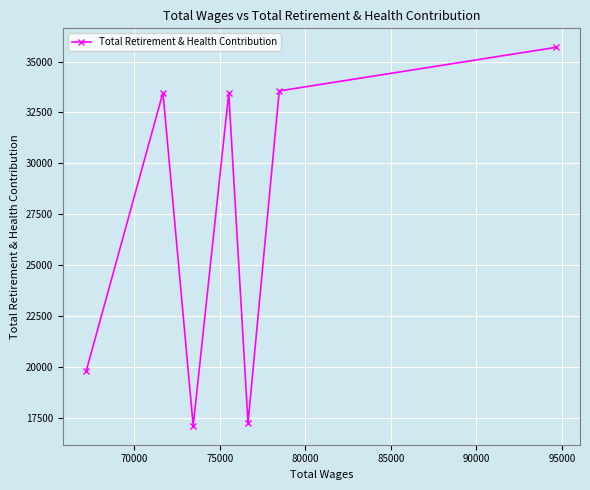

What is the value of the 7th point from the left?

35702